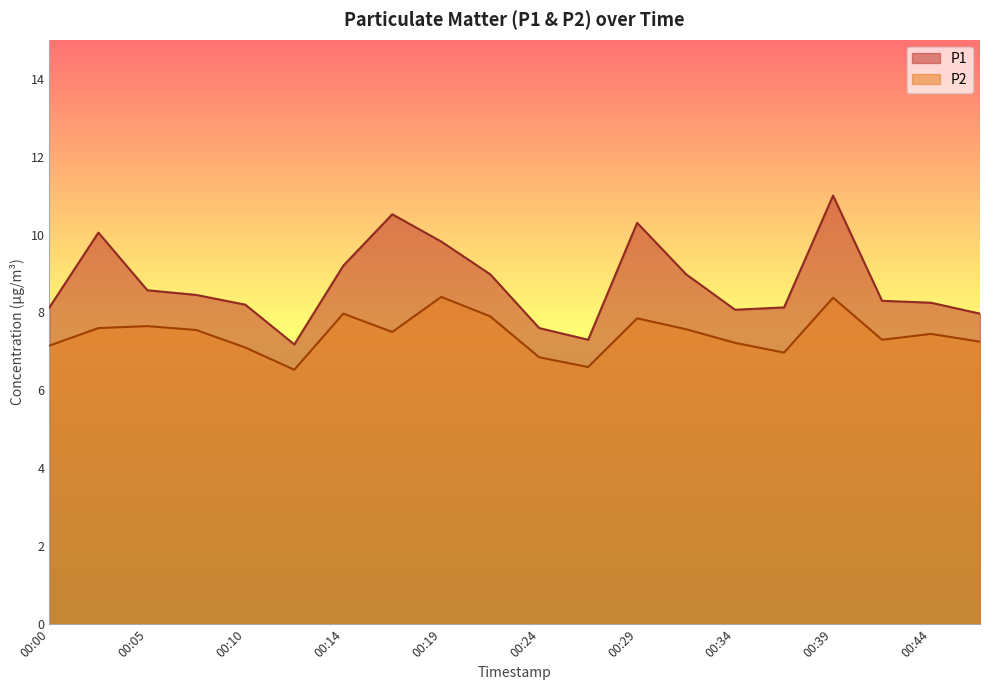

True or false: P2 has a value of 8.4 at 00:19.

True